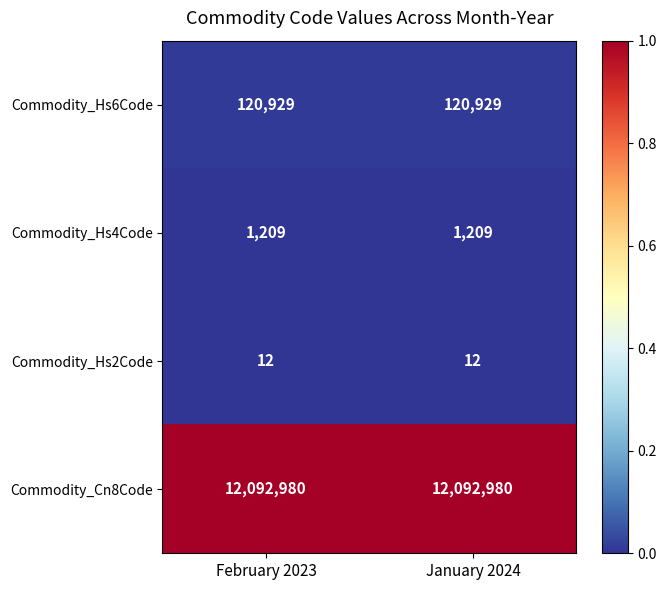

What is the spread (max minus min) of values at February 2023?

12092968